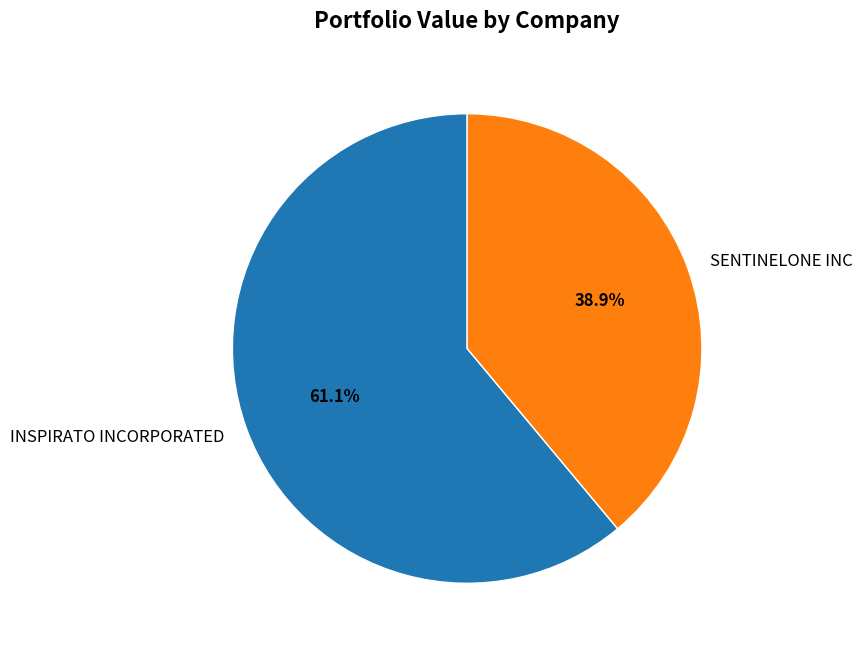

The SENTINELONE INC slice represents 39% of the pie. True or false?

True